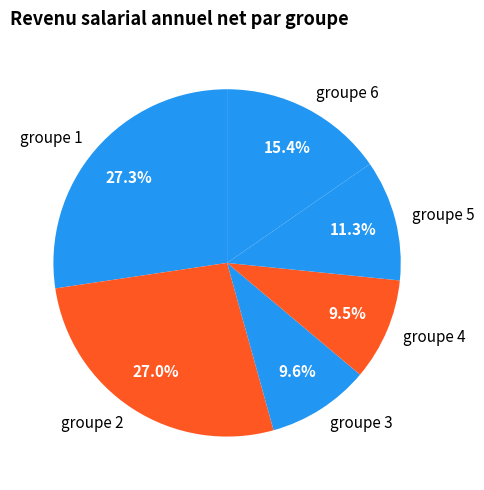

What percentage do groupe 4 and groupe 2 together represent?

36.5%